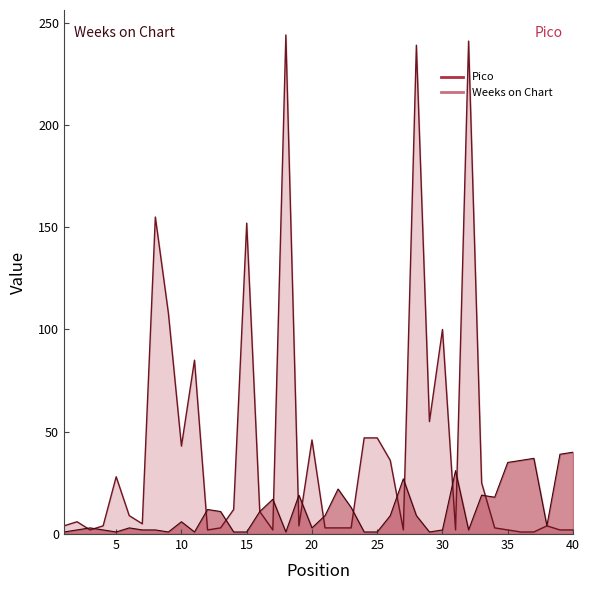

What is the difference between the maximum and minimum values in the Weeks on Chart series?

243